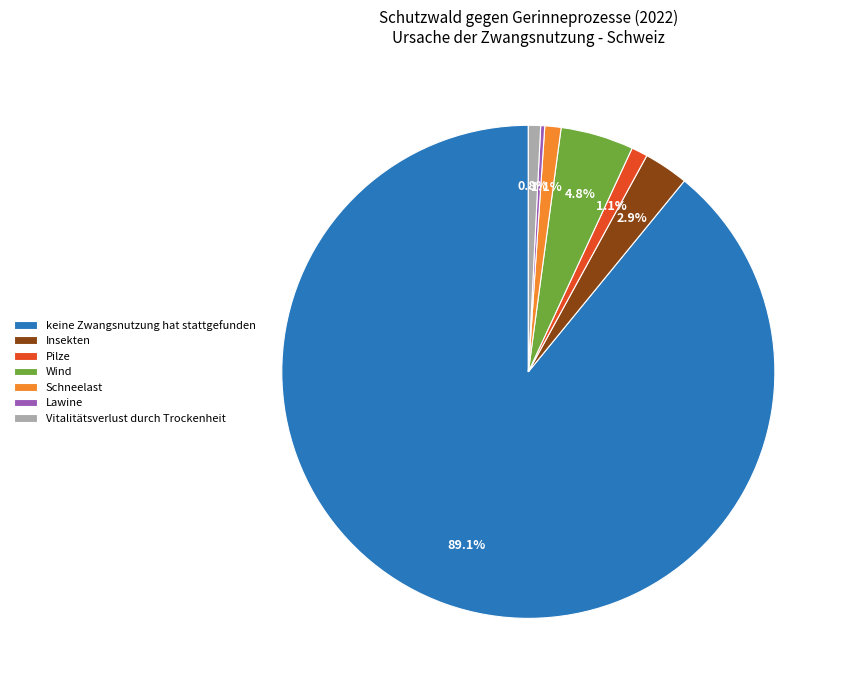

What is the total percentage of Wind and Insekten?

7.7%